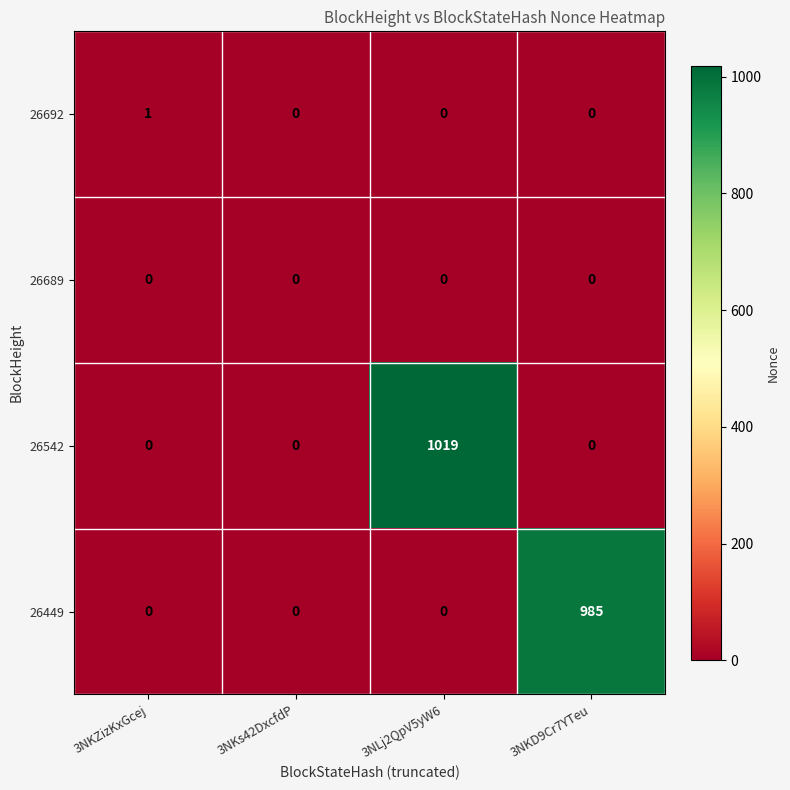

What is the difference between the highest and lowest values at 3NKD9Cr7YTeu?

985